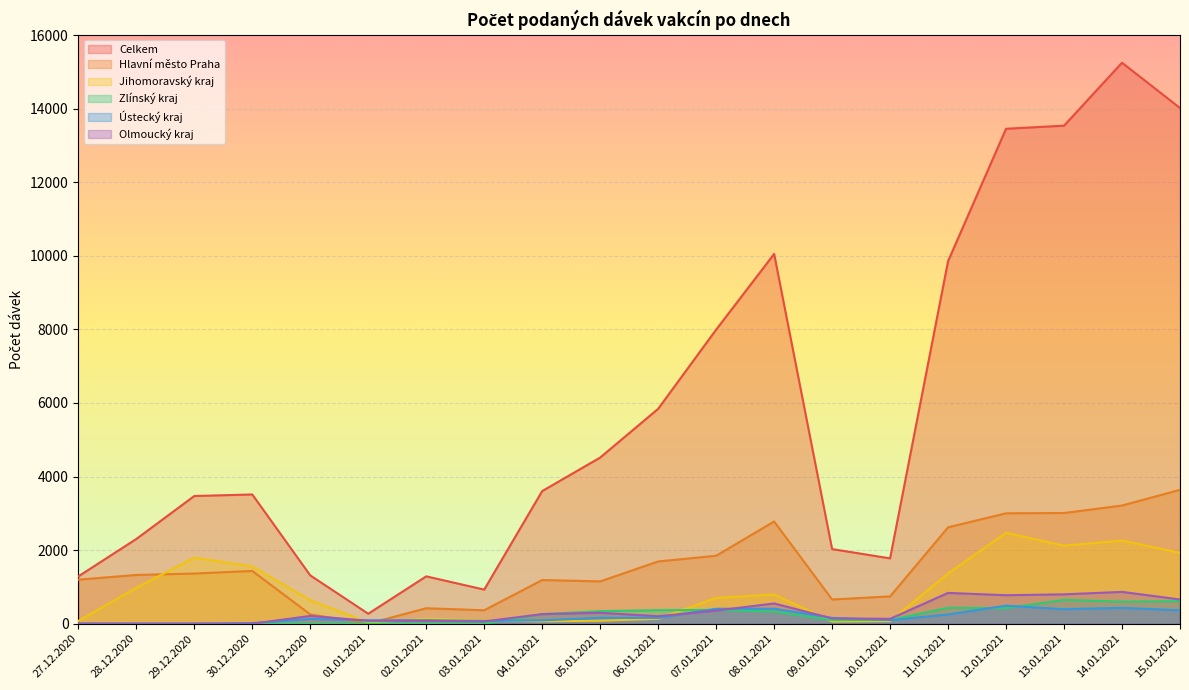

Which series changed the most between 11.01.2021 and 15.01.2021?

Celkem